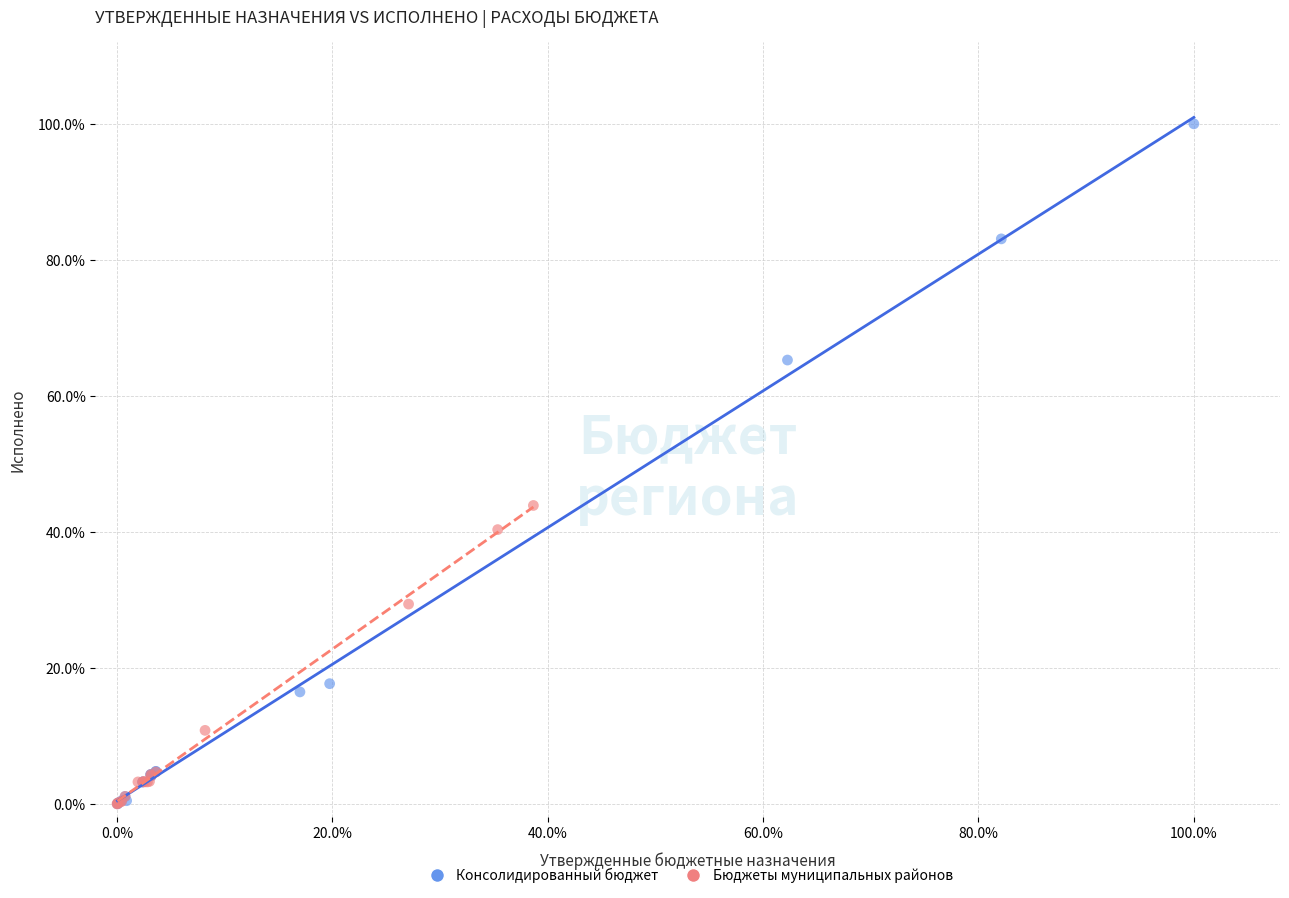

What are all the series names shown in the legend?

Консолидированный бюджет, Бюджеты муниципальных районов